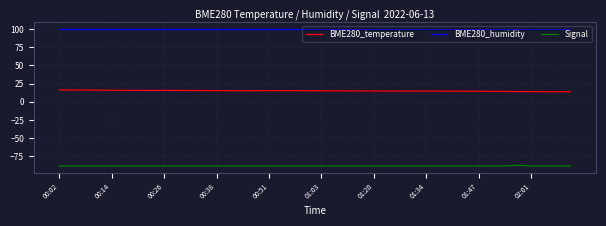

Rank the series by their average value, from lowest to highest.

Signal, BME280_temperature, BME280_humidity